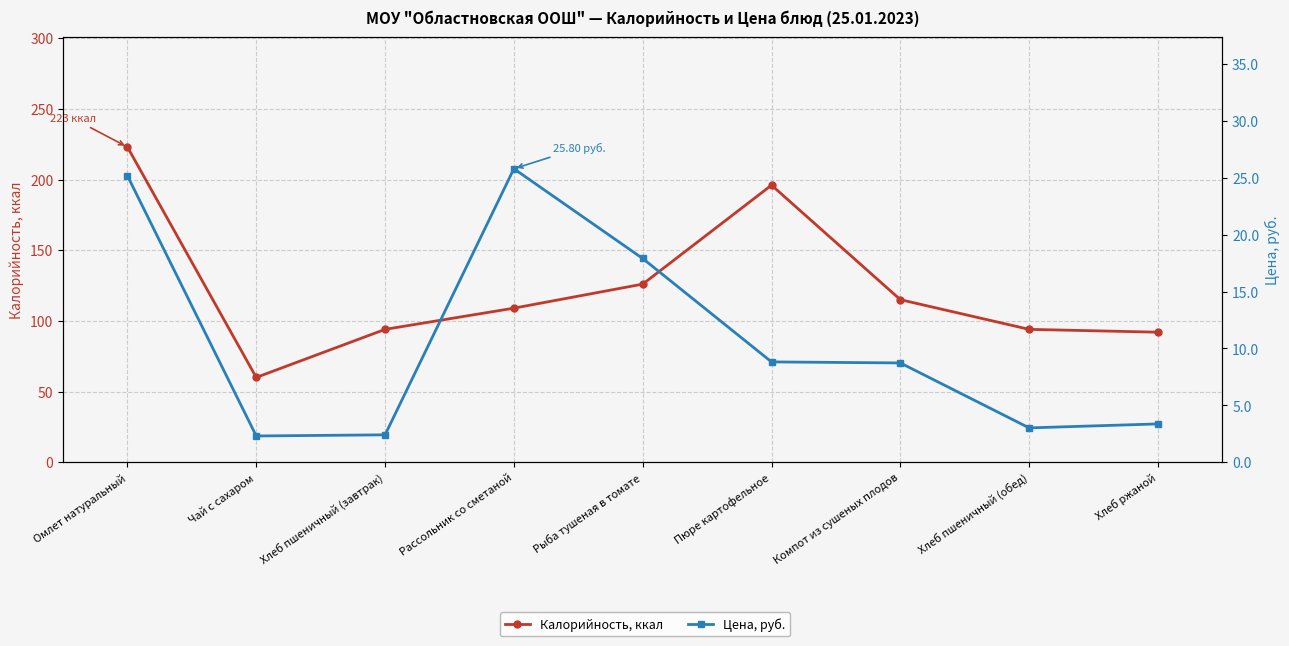

The Цена, руб. series shows 2.3 at Чай с сахаром. True or false?

True